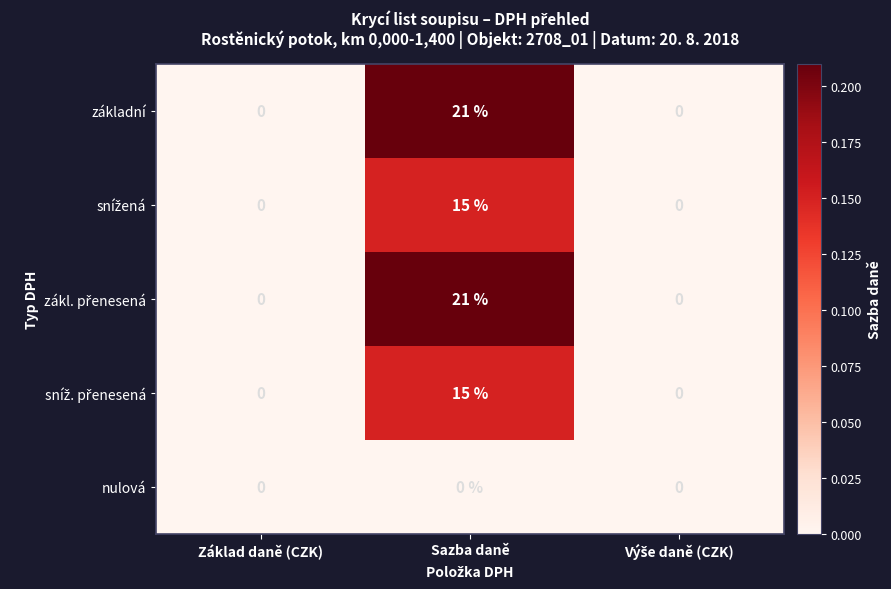

What is the average value of the základní series?

7